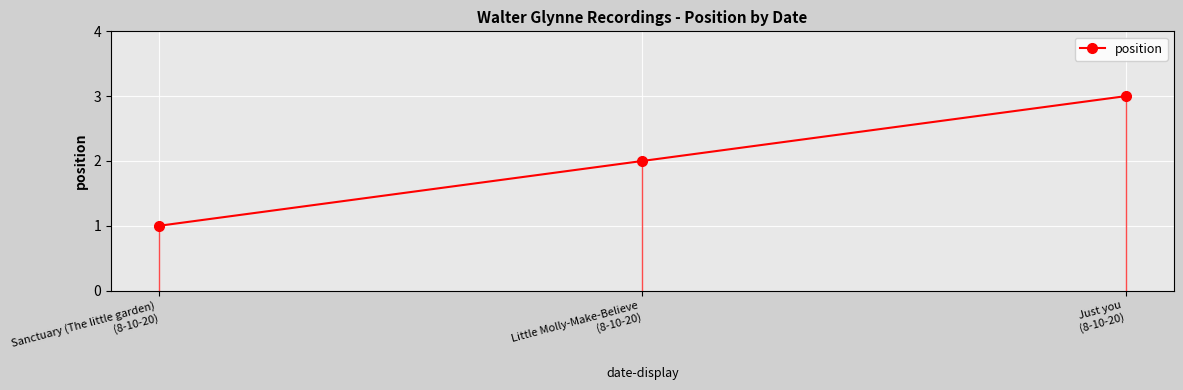

What is the maximum value shown in the chart?

3